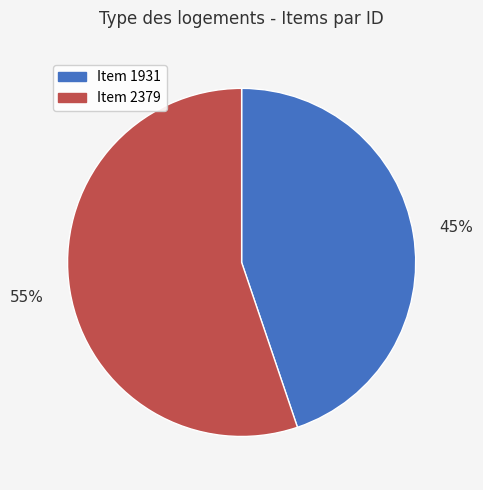

What is the smallest slice in the pie chart?

Item 1931